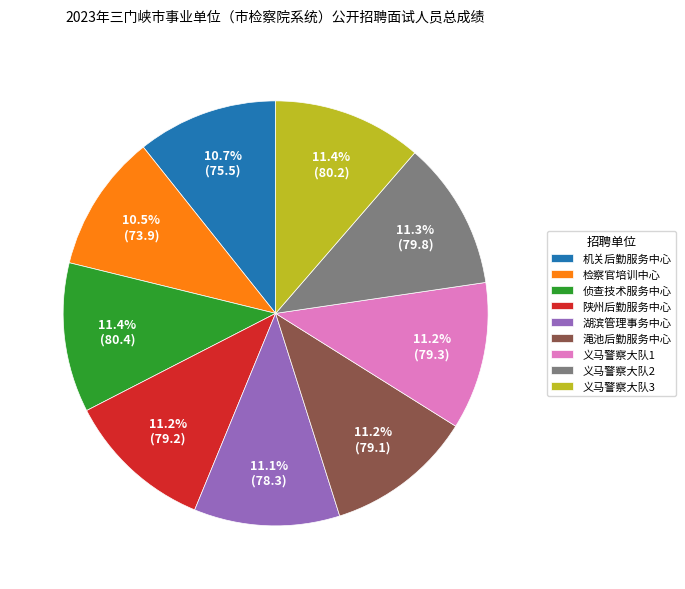

To the nearest percent, what is the average slice percentage?

11%